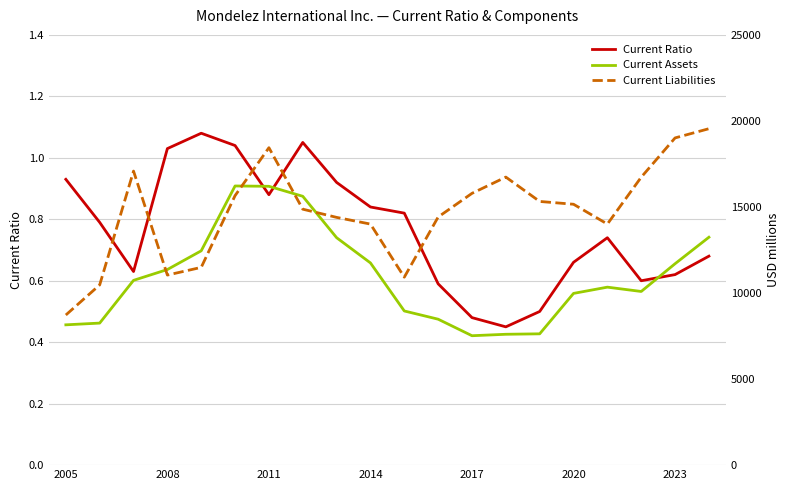

What is the sum of the Current Ratio values at 7 and 17?

1.6